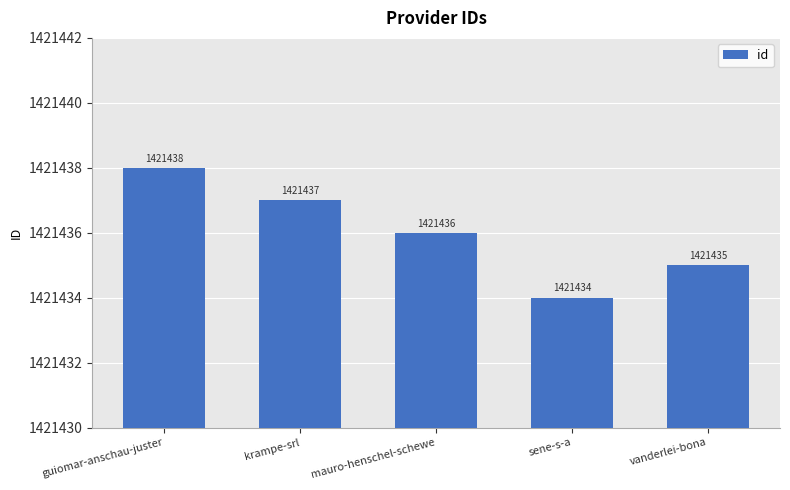

What is the change in value from guiomar-anschau-juster to sene-s-a?

-4